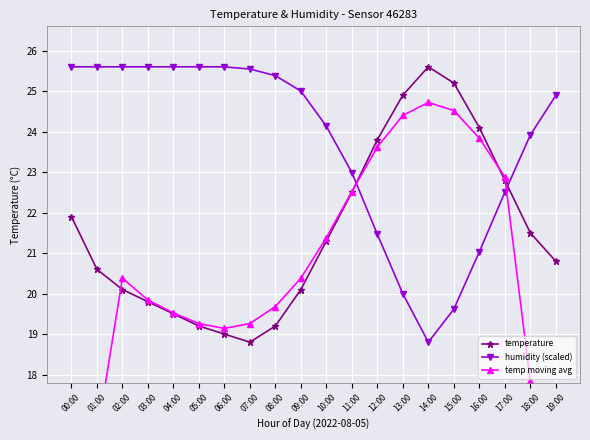

What are all the series names shown in the legend?

temperature, humidity (scaled), temp moving avg